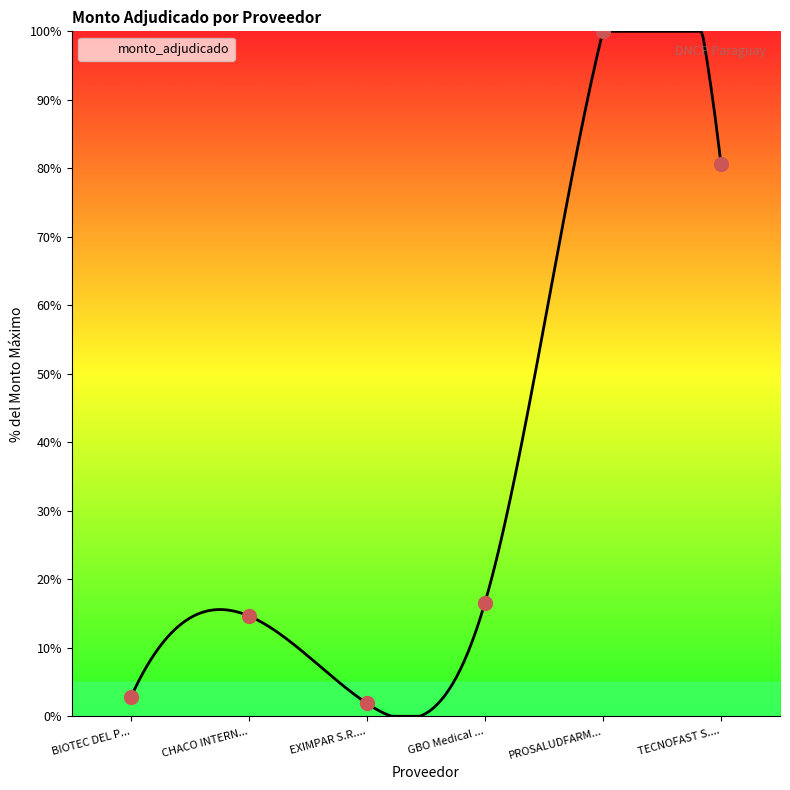

What is the highest value of the monto_adjudicado series?

100.0